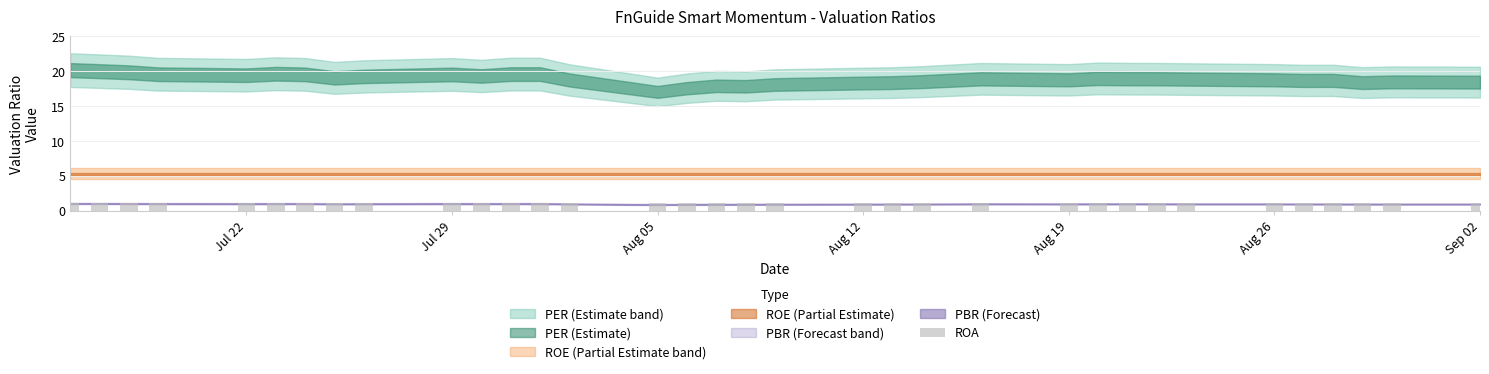

At how many categories does at least one series exceed 13?

34